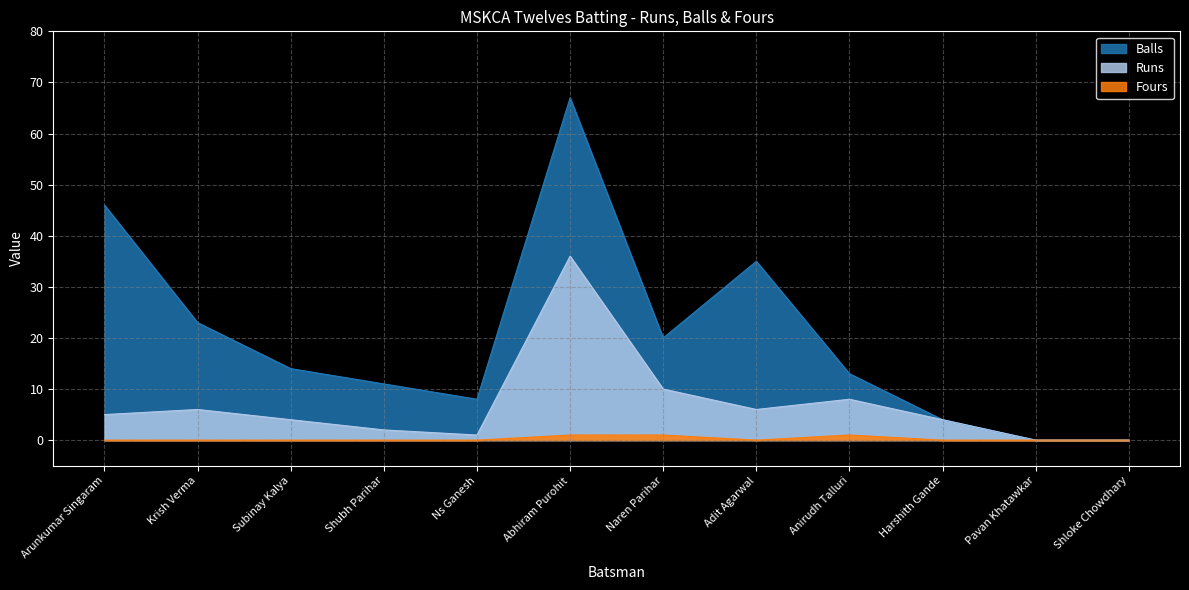

True or false: Fours and Balls cross at least once.

False